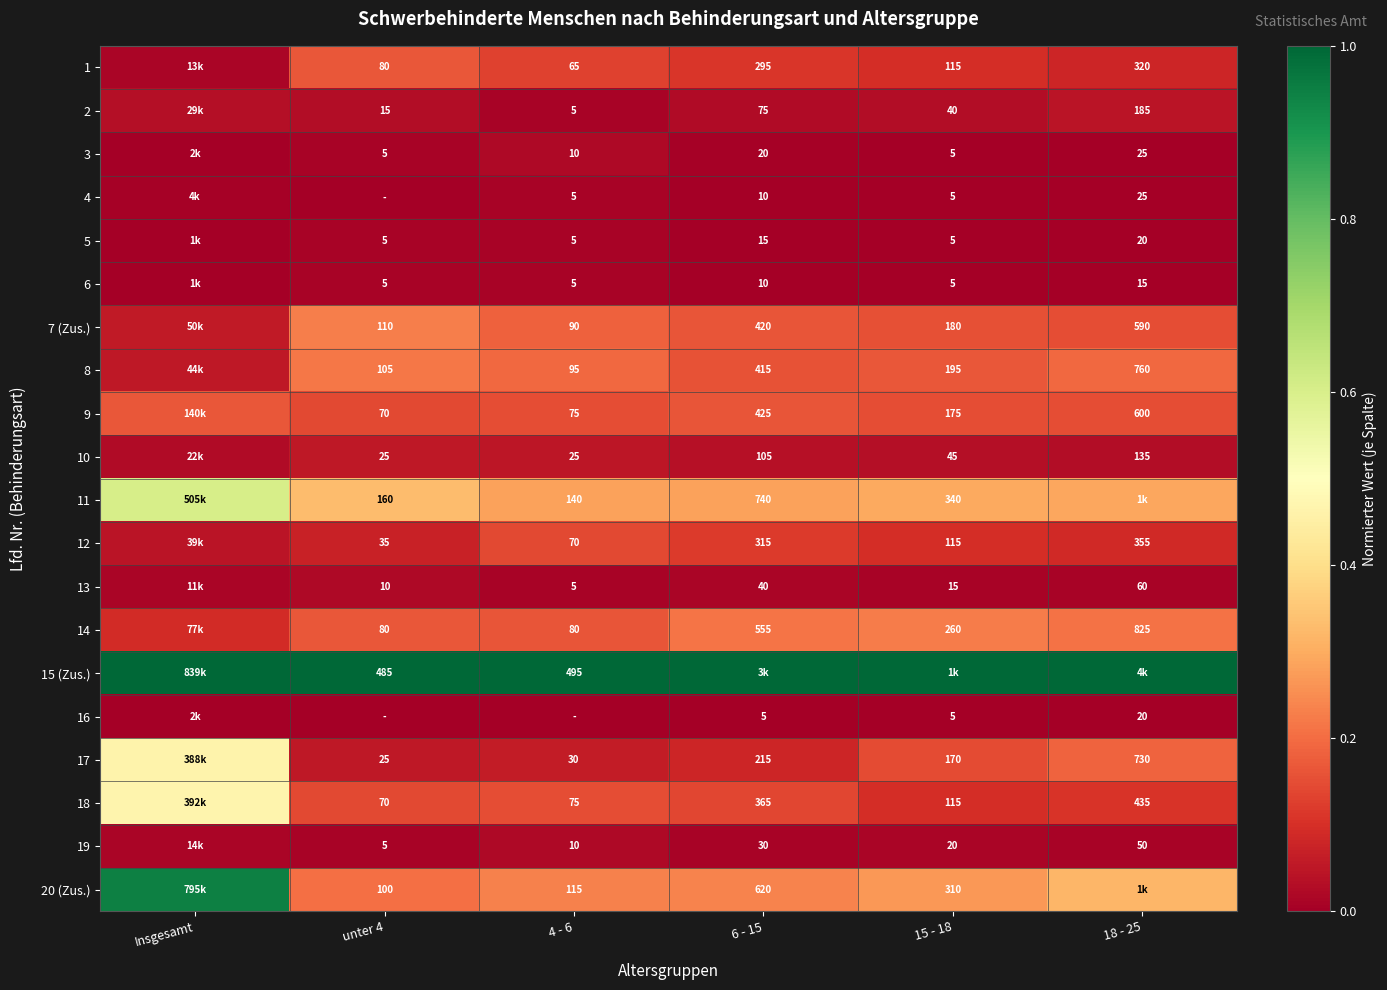

Is the value of 9 at 18 - 25 greater than the value of 2 at 4 - 6?

Yes